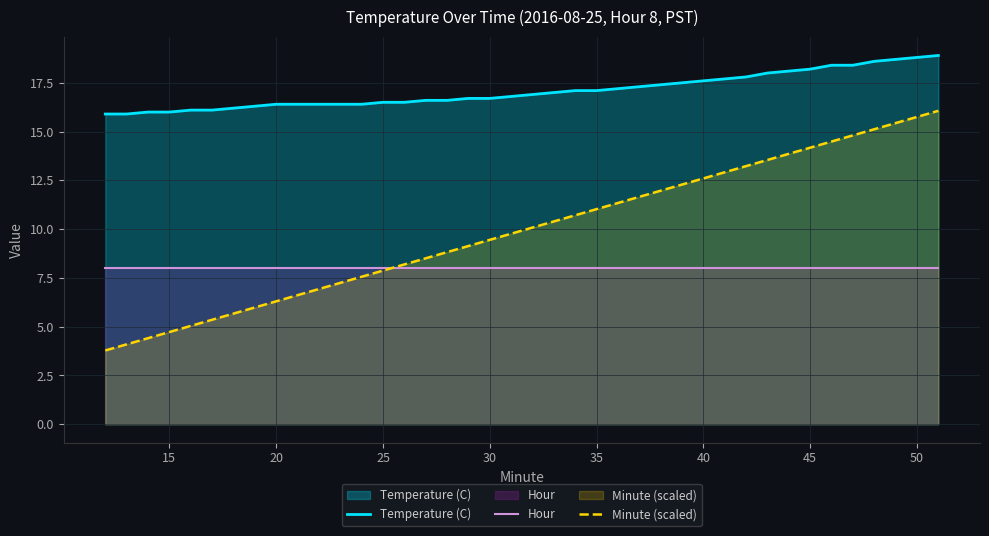

Which series has the largest total across all categories?

Temperature (C)